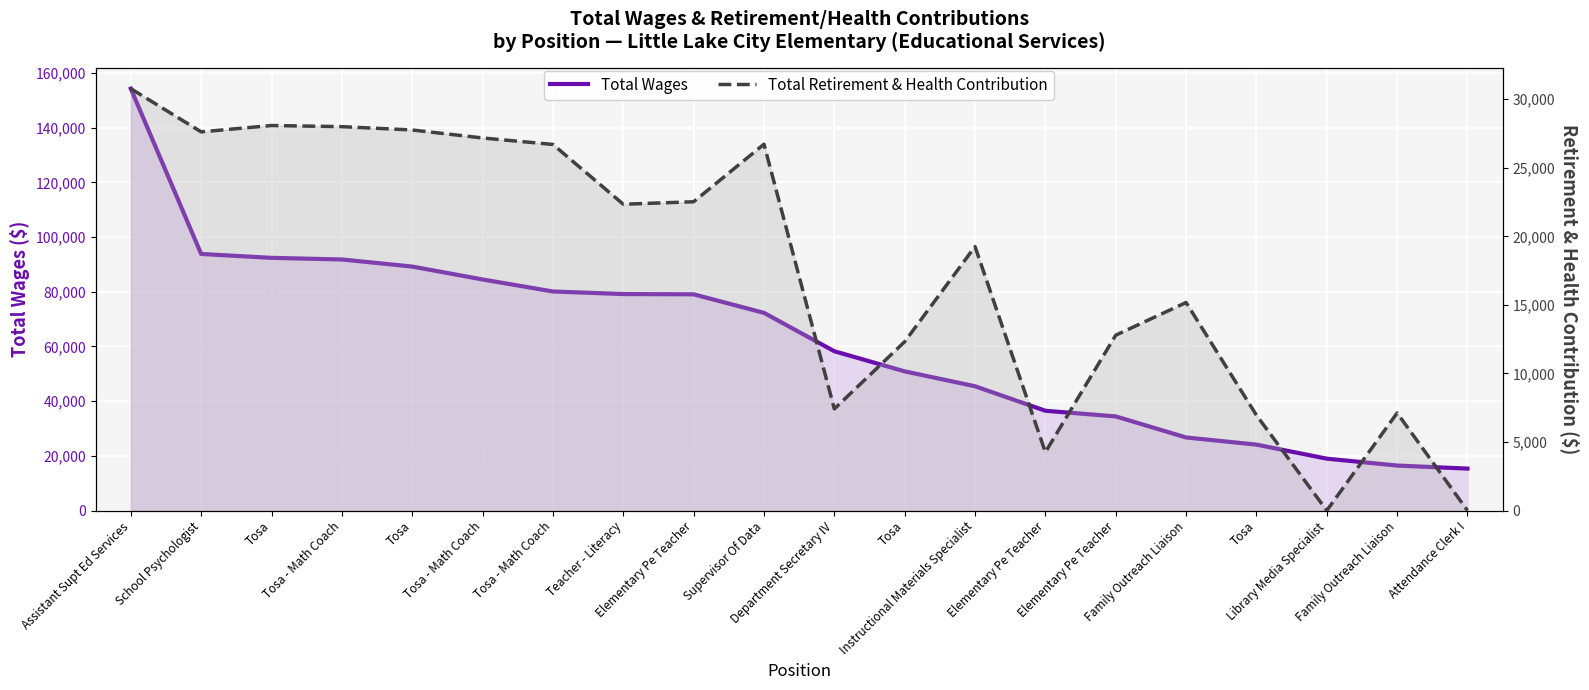

What value does the Total Wages series have at School Psychologist, to the nearest 10?

93840